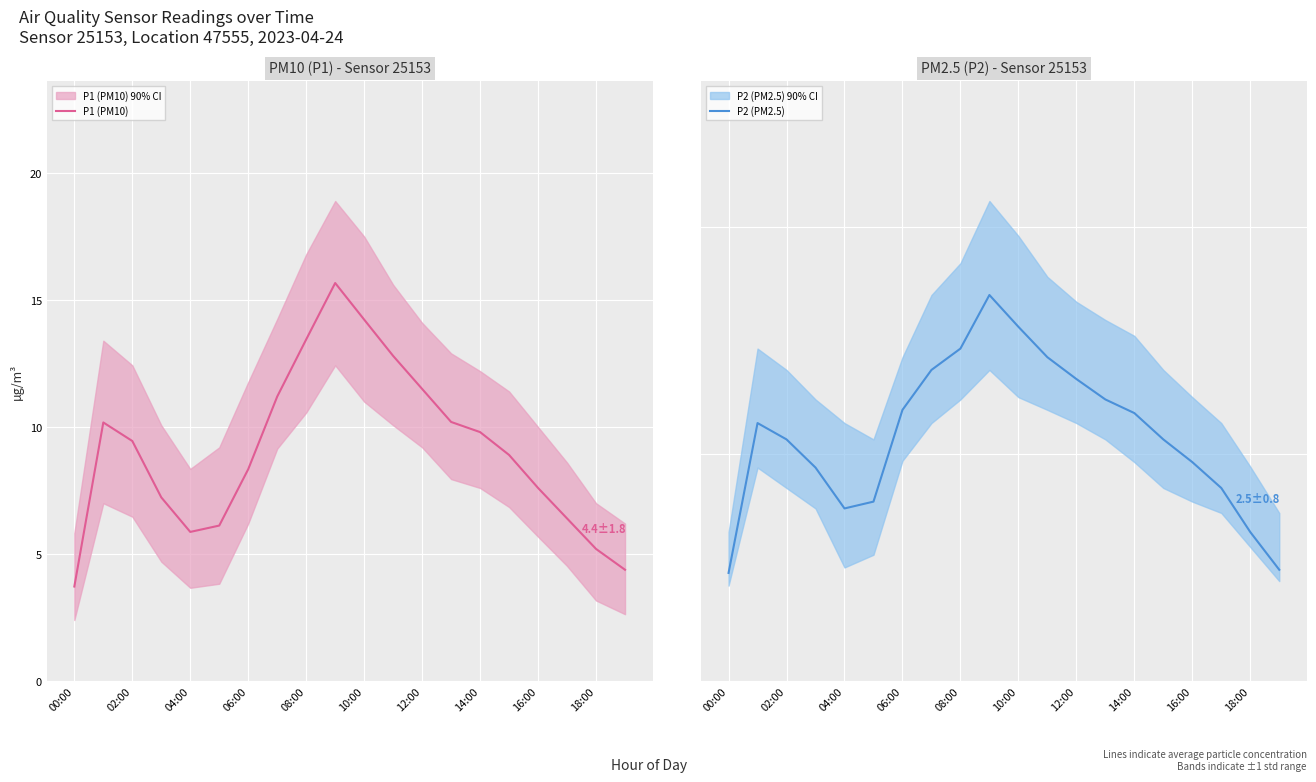

The P1 (PM10) series shows 5.9 at 04:00. True or false?

True